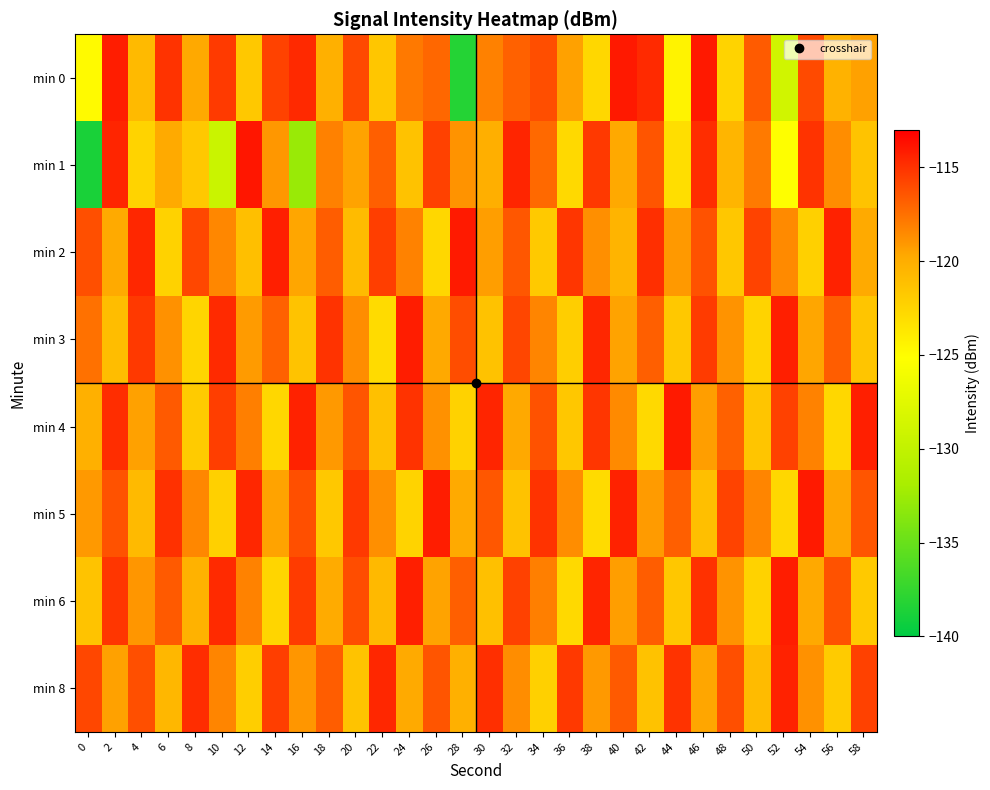

At 10, list the series in order from smallest to largest.

min 1, min 5, min 2, min 8, min 4, min 0, min 3, min 6